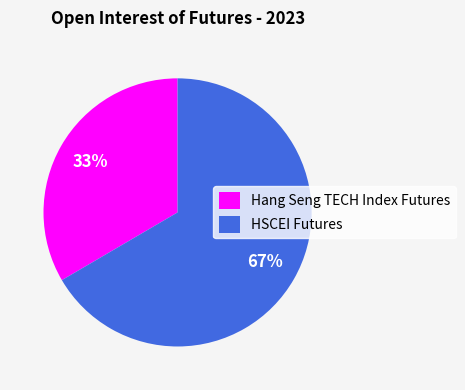

Combined, do HSCEI Futures and Hang Seng TECH Index Futures account for over 50%?

Yes